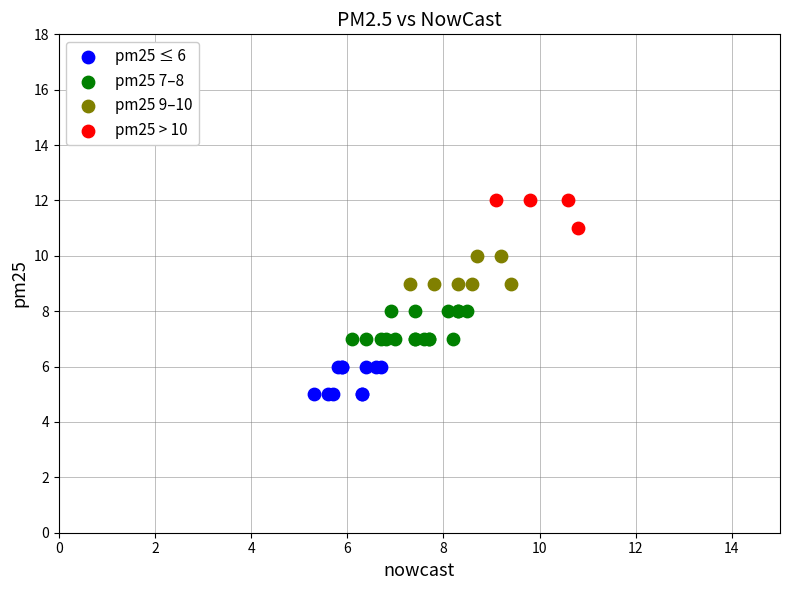

Which series contains the lowest Y value?

pm25 ≤ 6